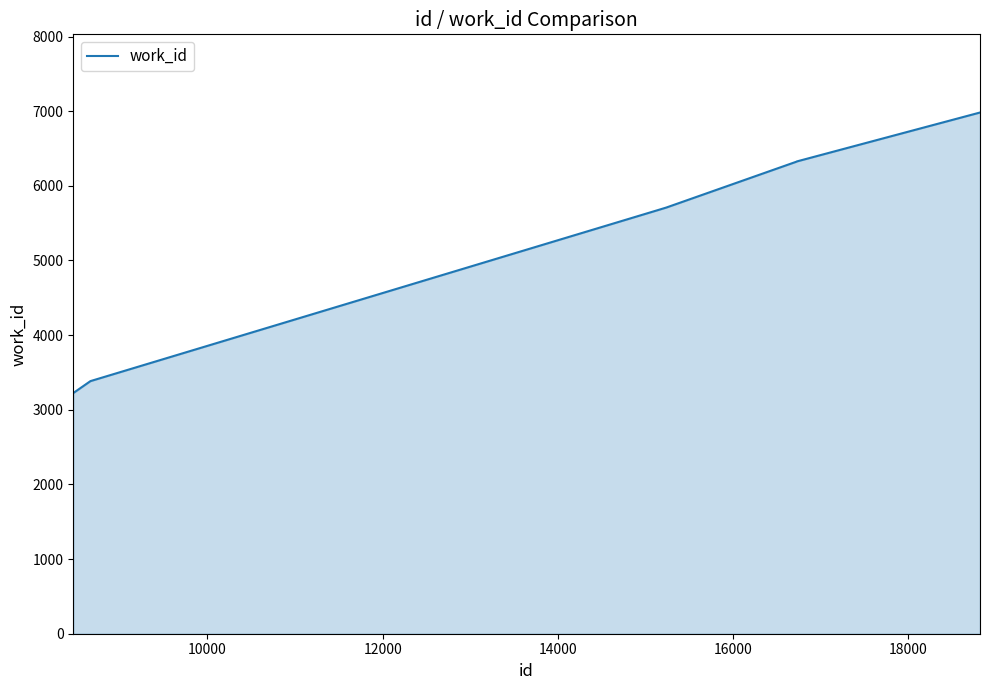

What is the difference between the maximum and minimum values?

3758